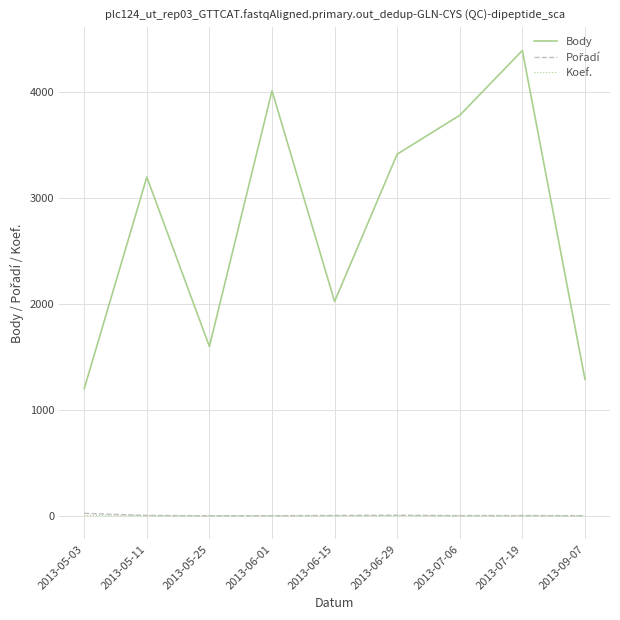

Which series changed the most between 2013-05-03 and 2013-06-01?

Body